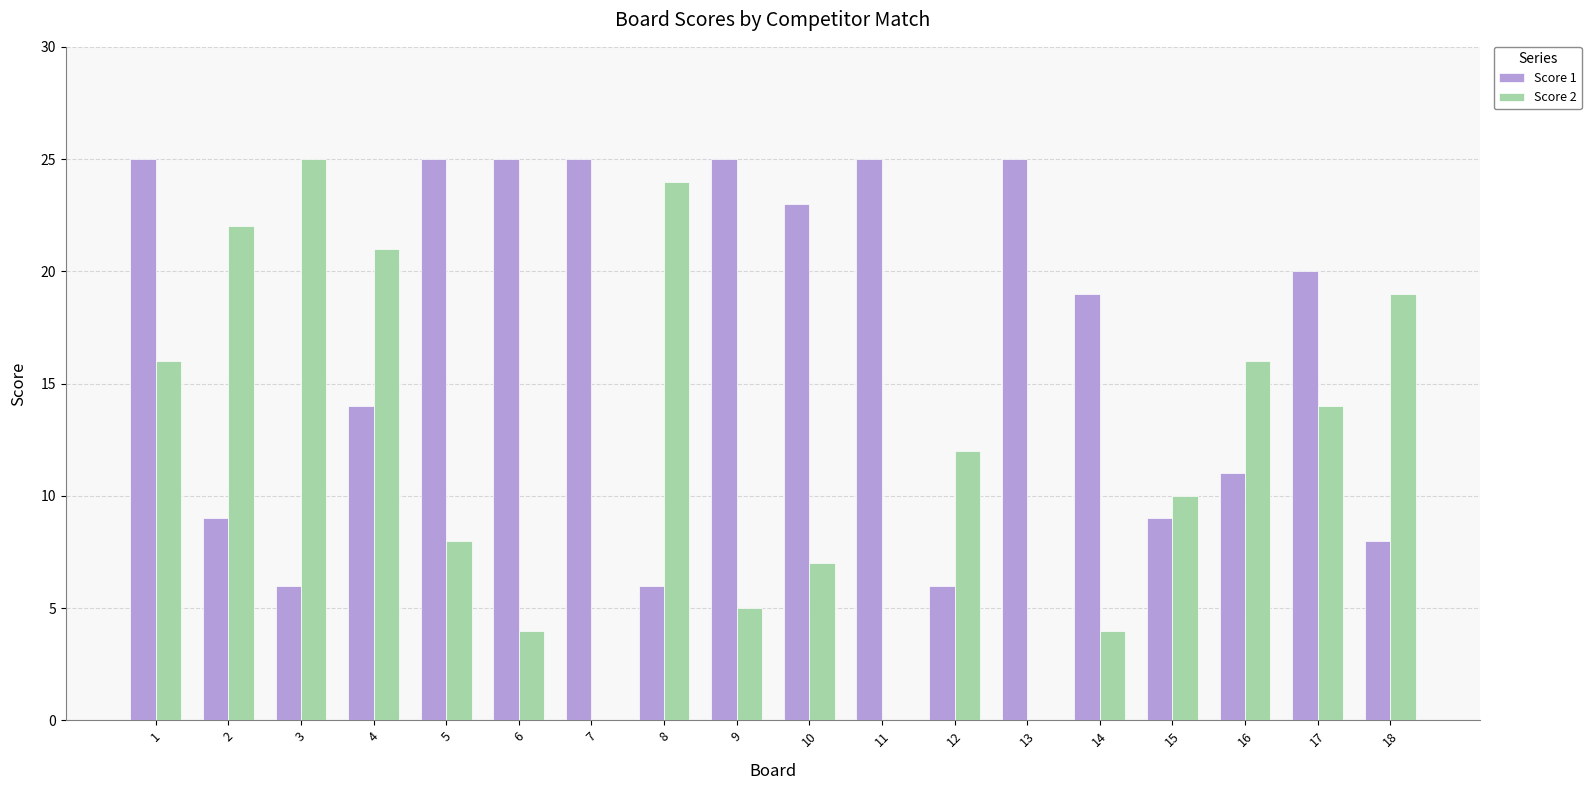

Where does the Score 2 series first go above 12?

1